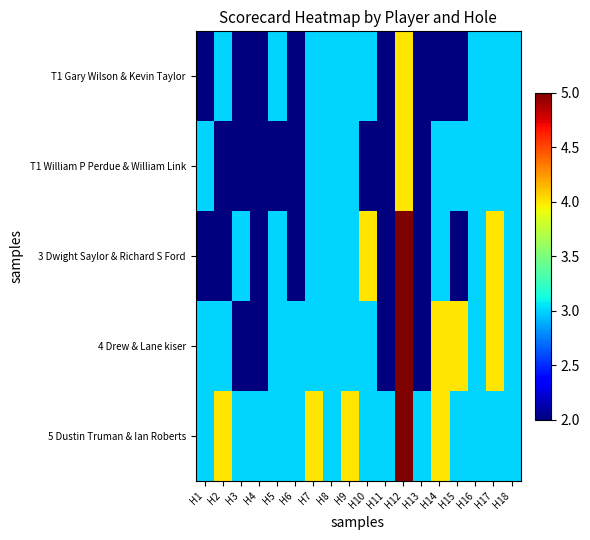

Reading left to right, extract all data points from this chart.

T1 Gary Wilson & Kevin Taylor: H1=2	H2=3	H3=2	H4=2	H5=3	H6=2	H7=3	H8=3	H9=3	H10=3	H11=2	H12=4	H13=2	H14=2	H15=2	H16=3	H17=3	H18=3
T1 William P Perdue & William Link: H1=3	H2=2	H3=2	H4=2	H5=2	H6=2	H7=3	H8=3	H9=3	H10=2	H11=2	H12=4	H13=2	H14=3	H15=3	H16=3	H17=3	H18=3
3 Dwight Saylor & Richard S Ford: H1=2	H2=2	H3=3	H4=2	H5=3	H6=2	H7=3	H8=3	H9=3	H10=4	H11=2	H12=5	H13=2	H14=3	H15=2	H16=3	H17=4	H18=3
4 Drew & Lane kiser: H1=3	H2=3	H3=2	H4=2	H5=3	H6=3	H7=3	H8=3	H9=3	H10=3	H11=2	H12=5	H13=2	H14=4	H15=4	H16=3	H17=4	H18=3
5 Dustin Truman & Ian Roberts: H1=3	H2=4	H3=3	H4=3	H5=3	H6=3	H7=4	H8=3	H9=4	H10=3	H11=3	H12=5	H13=3	H14=4	H15=3	H16=3	H17=3	H18=3